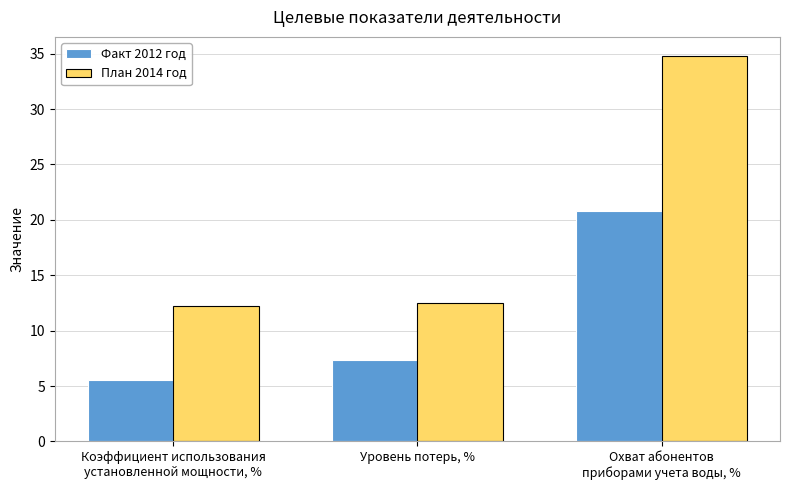

What is the difference between the План 2014 год values at Уровень потерь, % and Охват абонентов
приборами учета воды, %?

22.3